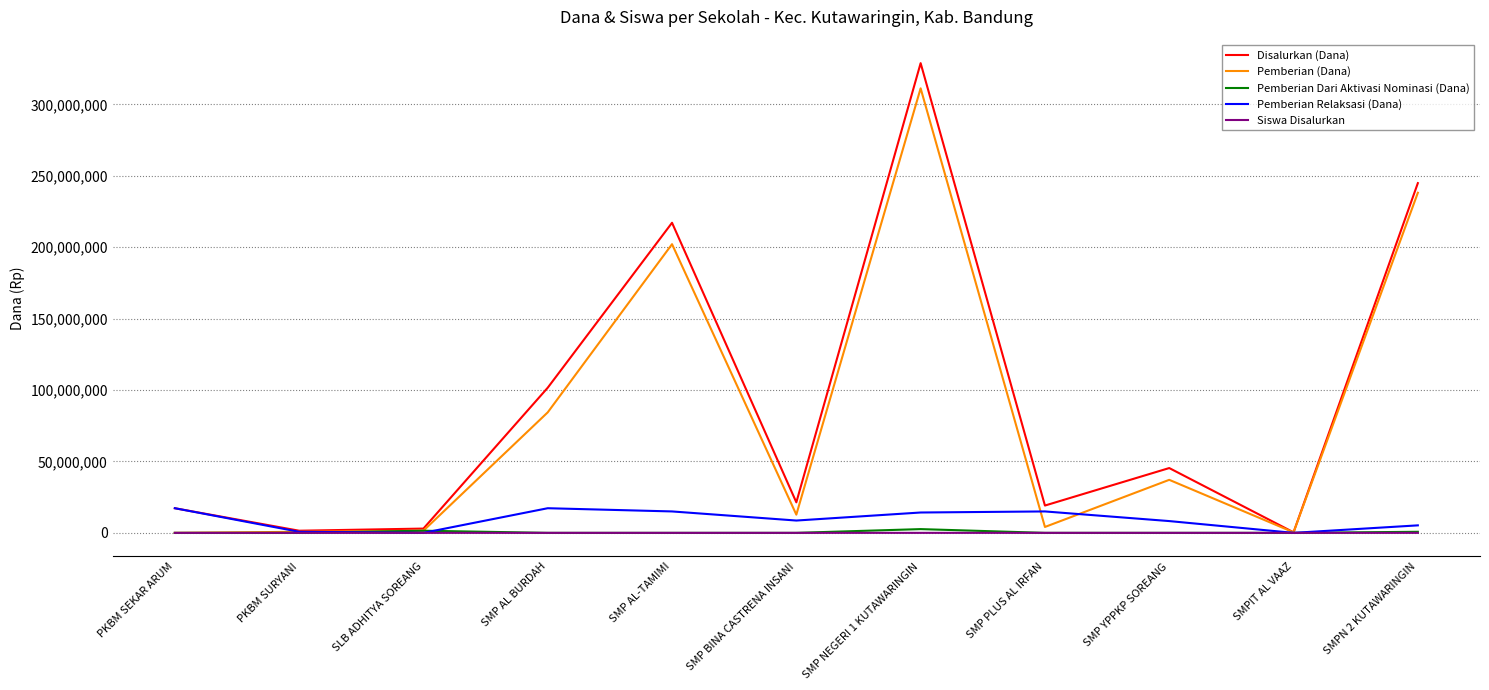

How many categories are shown in the chart?

11